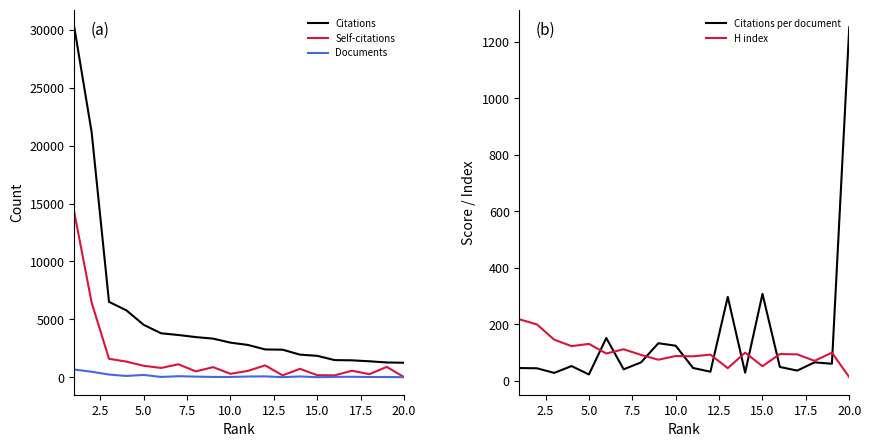

Which series has the largest total across all categories?

Citations